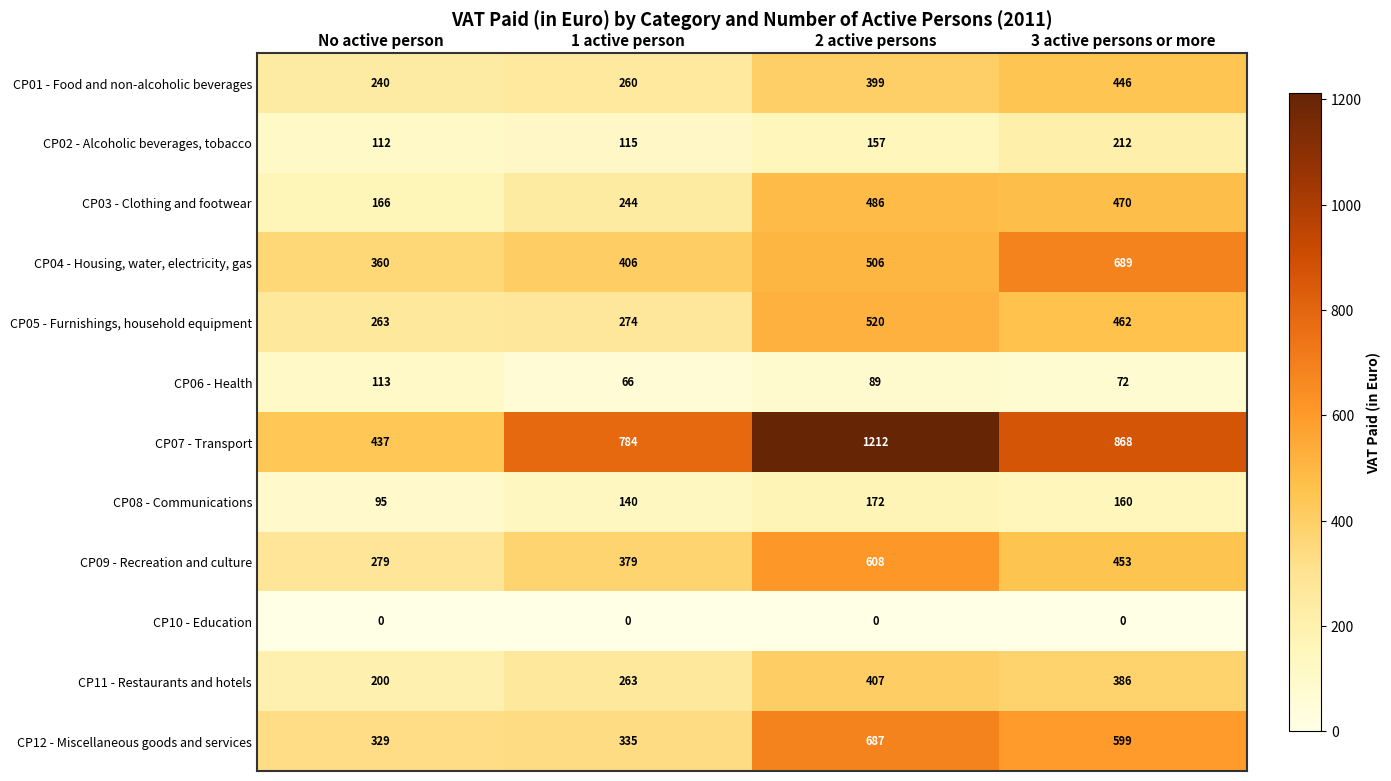

Rank the categories by CP12 - Miscellaneous goods and services value from lowest to highest.

No active person, 1 active person, 3 active persons or more, 2 active persons